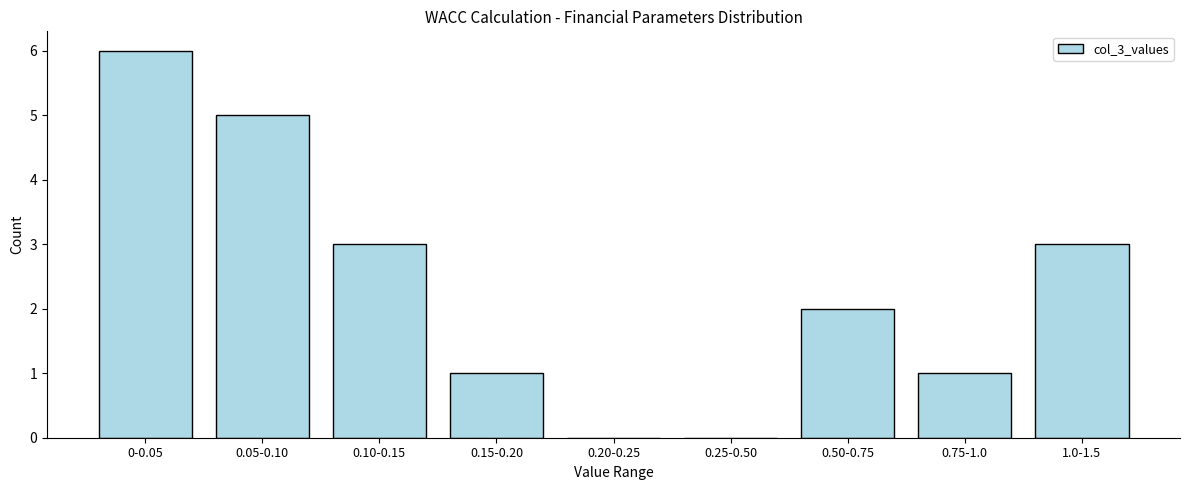

Reading left to right, list all the values displayed in this chart.

0-0.05=6	0.05-0.10=5	0.10-0.15=3	0.15-0.20=1	0.20-0.25=0	0.25-0.50=0	0.50-0.75=2	0.75-1.0=1	1.0-1.5=3